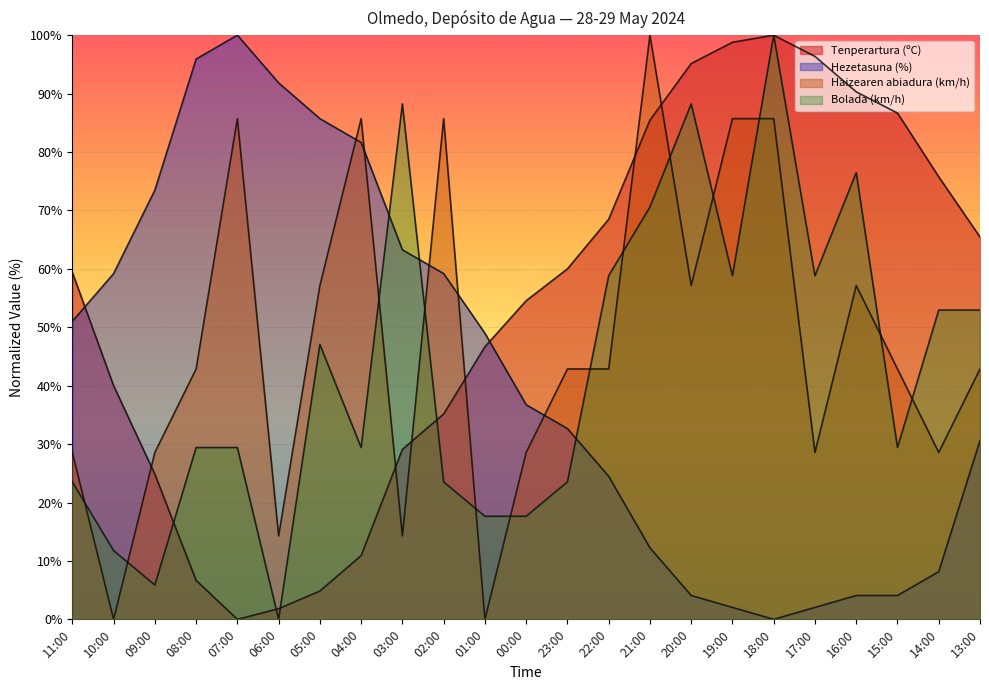

What is the sum of all Hezetasuna (%) values?

971.4